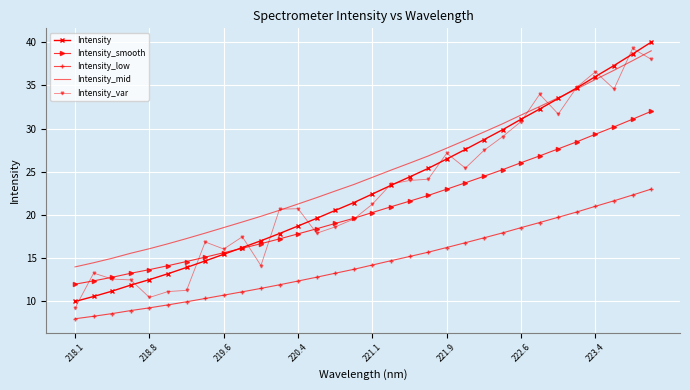

True or false: Intensity_low and Intensity_var intersect in this chart.

False